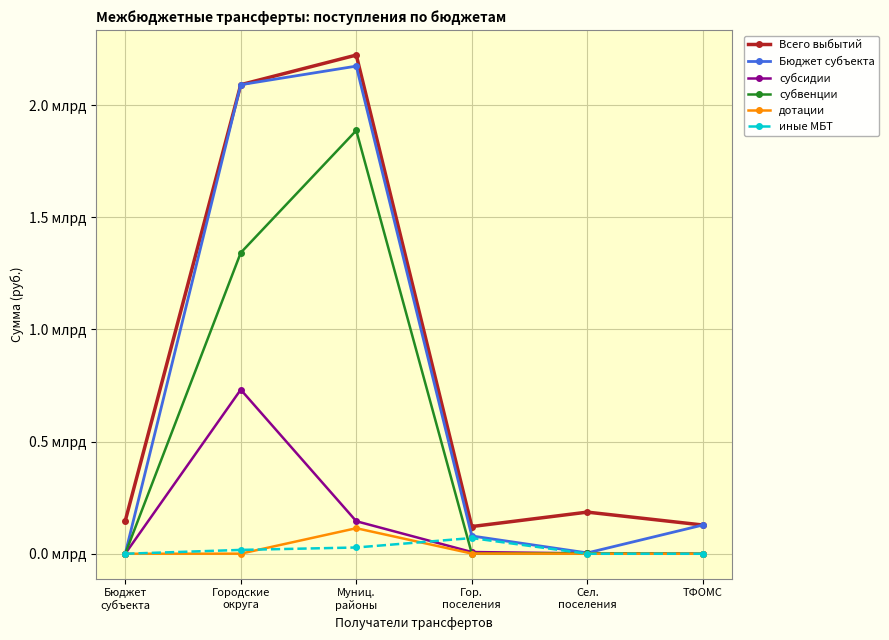

Is this an area chart (filled region under the line)?

No